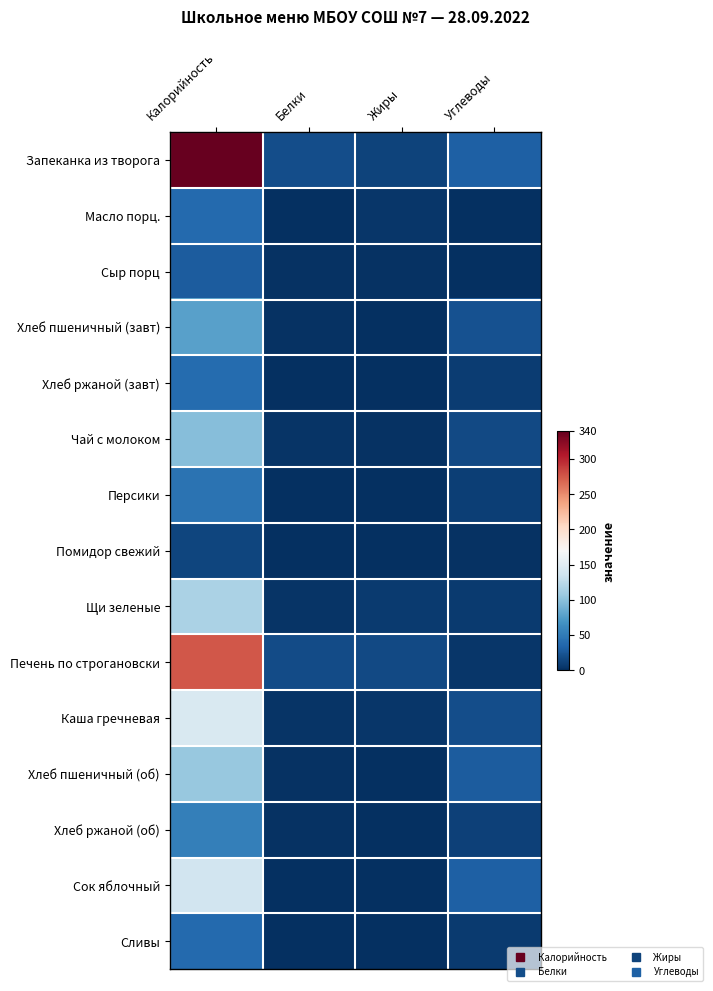

At how many categories does at least one series exceed 318?

1